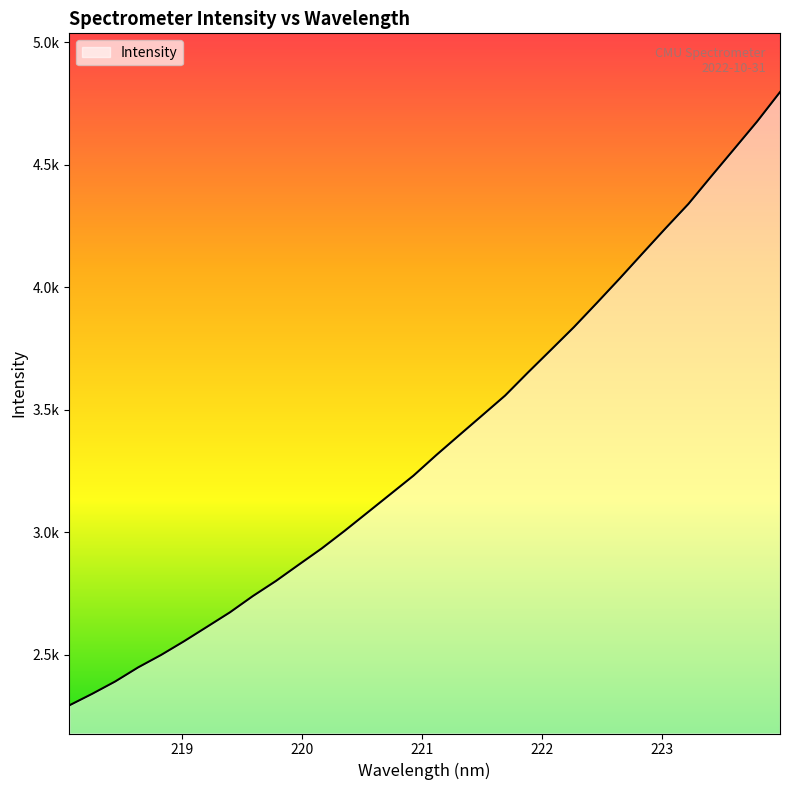

Where does the data first go above 3315?

221.1174